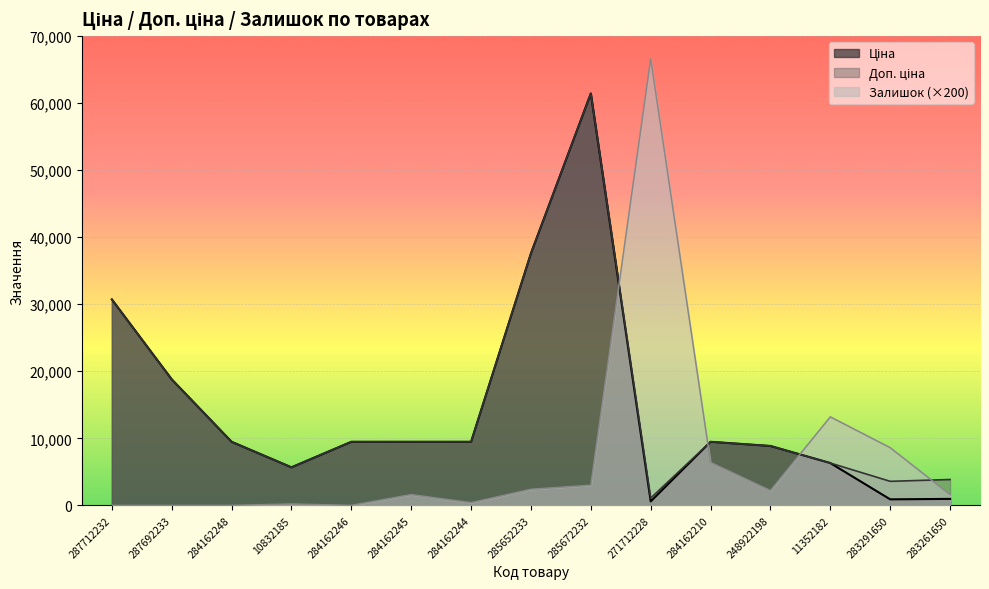

What are all the series names shown in the legend?

Ціна, Доп. ціна, Залишок